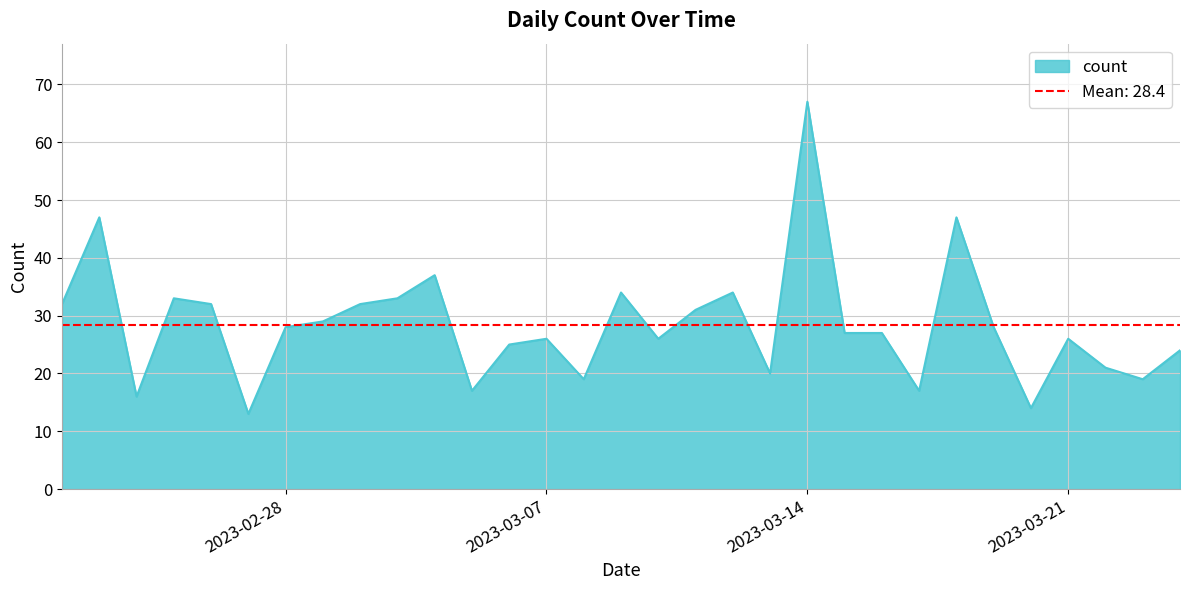

Which label corresponds to the smallest value in the chart?

2023-02-27